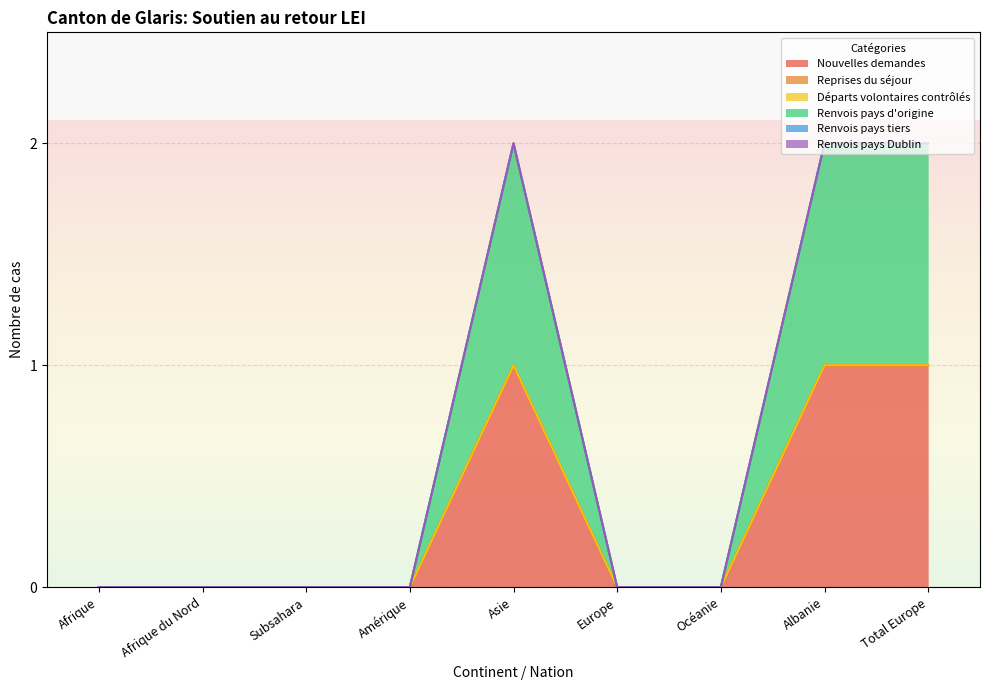

Where is the first local maximum for Renvois pays d'origine?

Asie